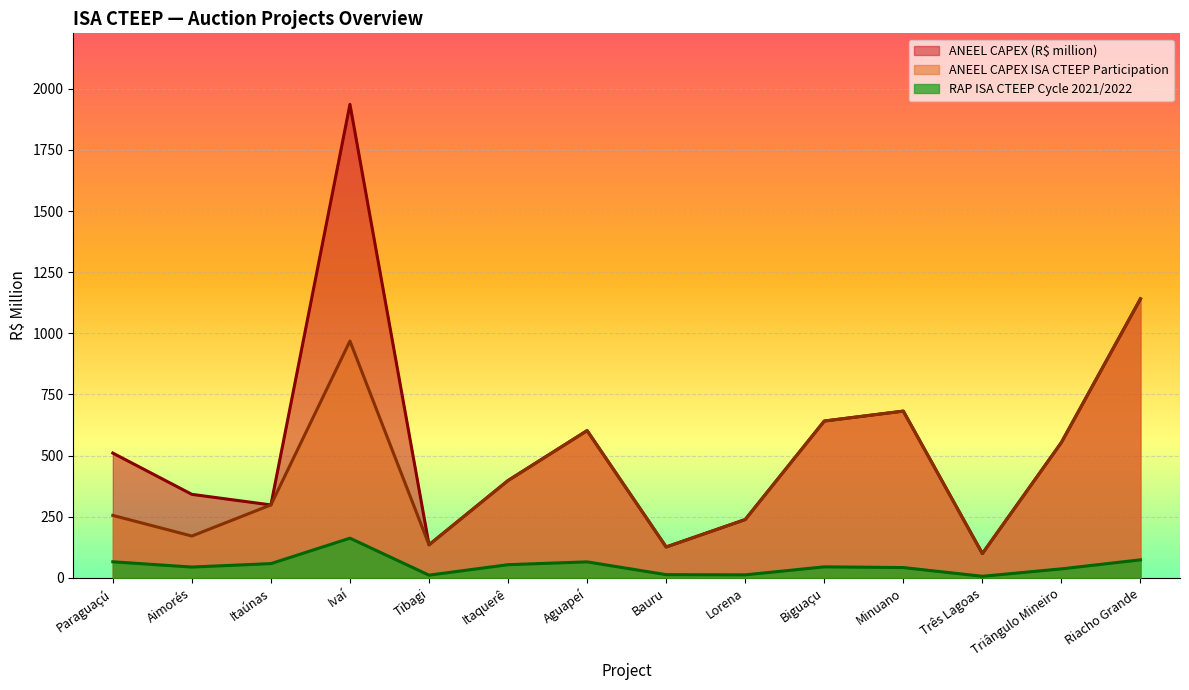

At which category does the chart reach its minimum across all series?

Três Lagoas